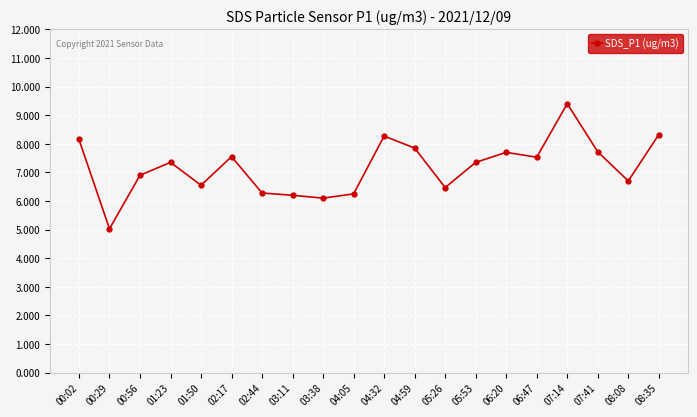

Which category has the lowest value across all series?

00:29